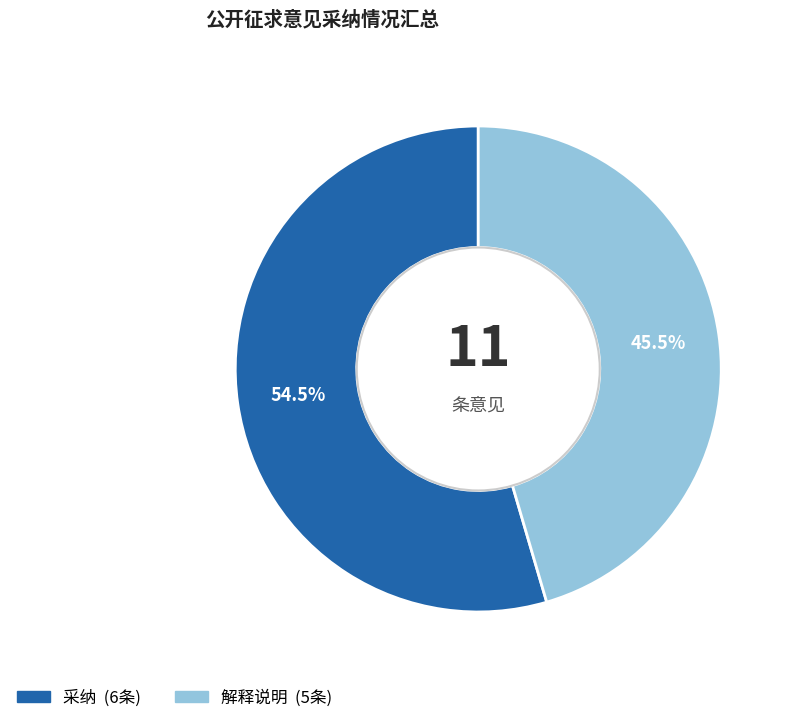

True or false: 解释说明 accounts for 31% of the total.

False